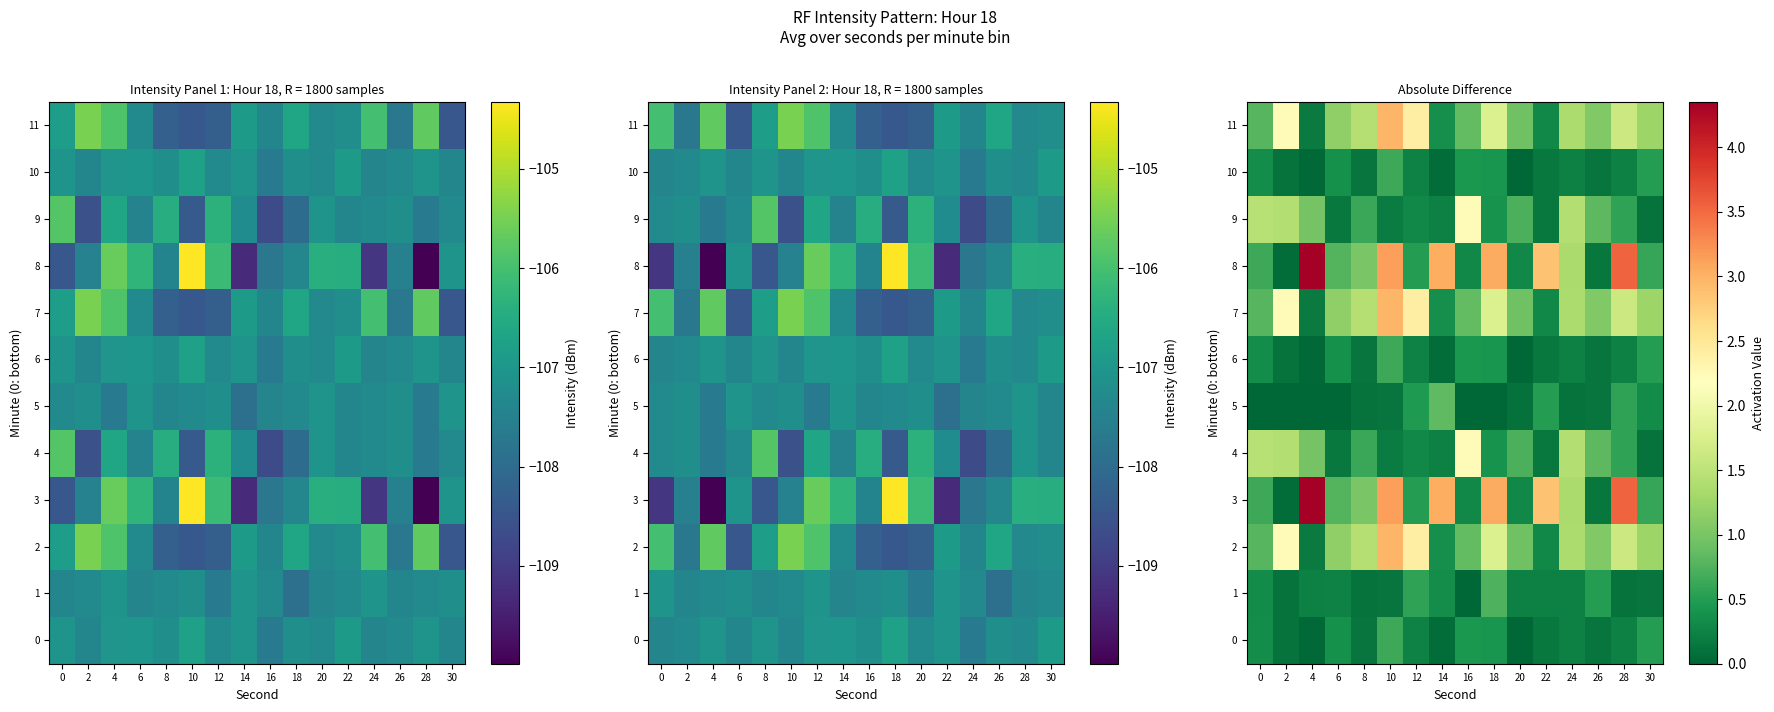

Which series has the largest total across all categories?

3